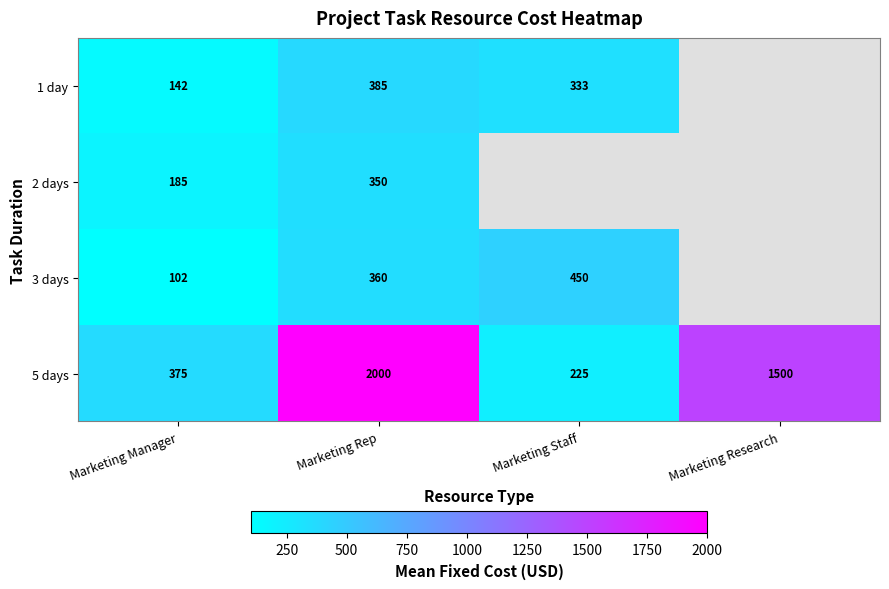

Between Marketing Manager and Marketing Rep, which series saw the biggest shift?

5 days